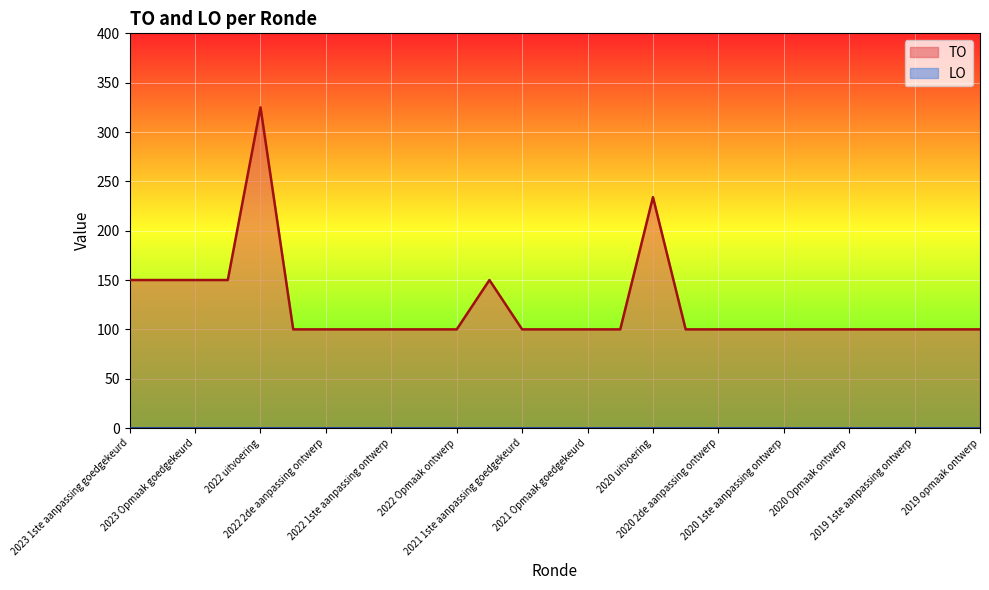

Between 2019 1ste aanpassing ontwerp and 2022 2de aanpassing ontwerp, which is larger?

2019 1ste aanpassing ontwerp